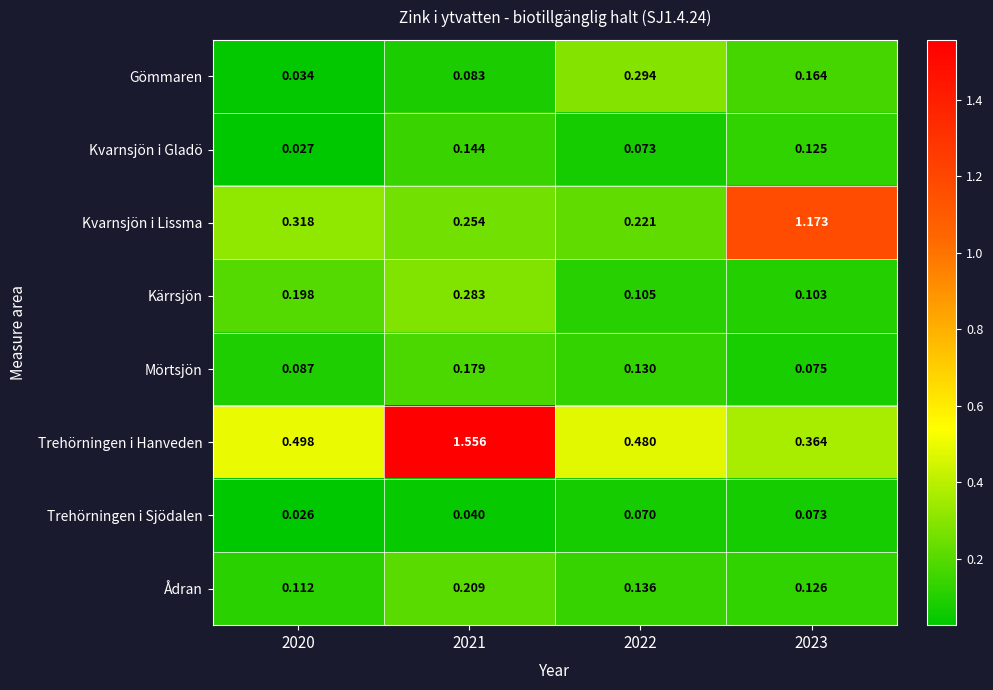

Rank the series by their maximum value, from highest to lowest.

Trehörningen i Hanveden, Kvarnsjön i Lissma, Gömmaren, Kärrsjön, Ådran, Mörtsjön, Kvarnsjön i Gladö, Trehörningen i Sjödalen